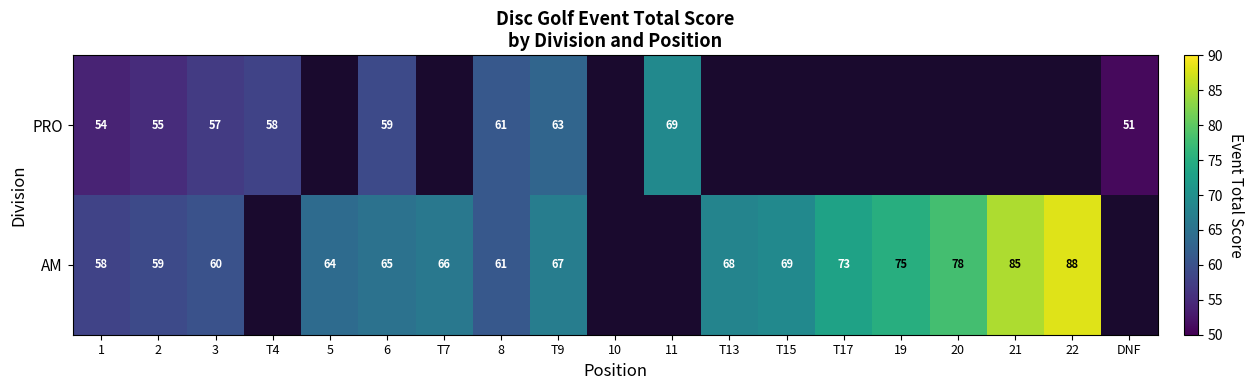

True or false: AM has a value of 17 at 19.

False